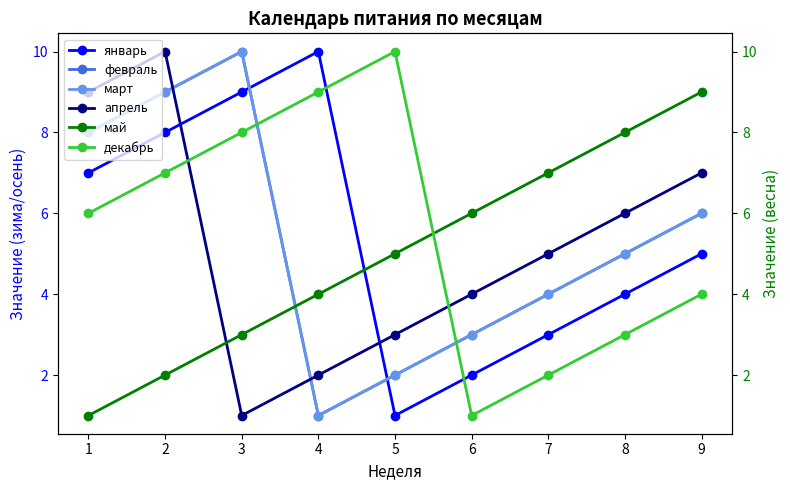

Does the chart have visible grid lines?

No